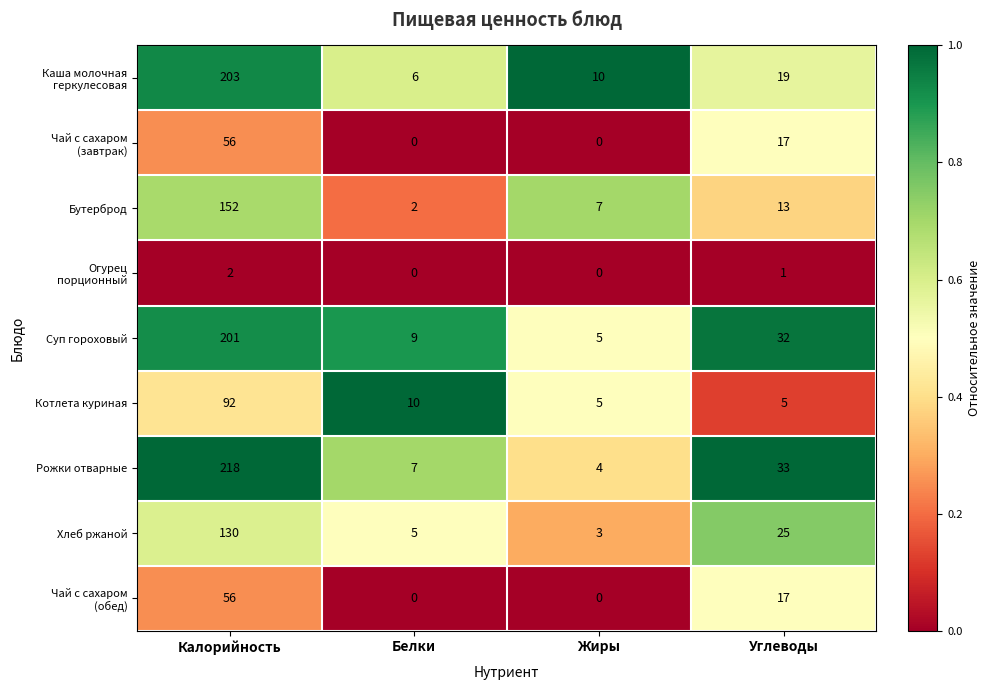

At which label does Суп гороховый first exceed 32?

Калорийность